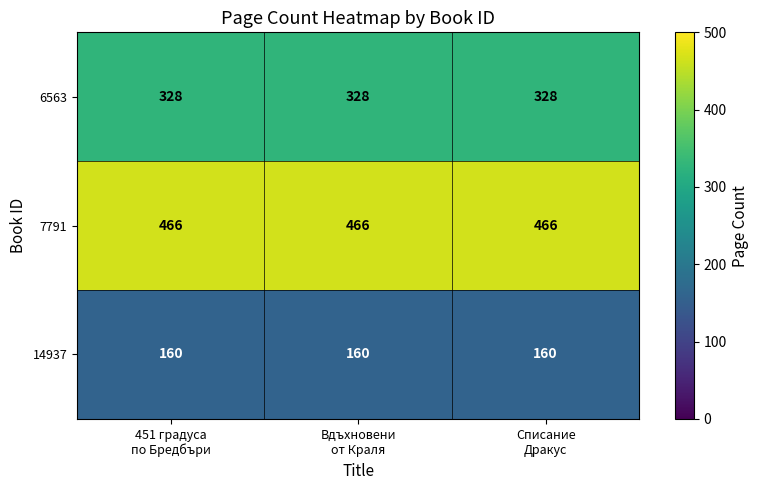

What is the difference between the highest and lowest values at Вдъхновени
от Краля?

306